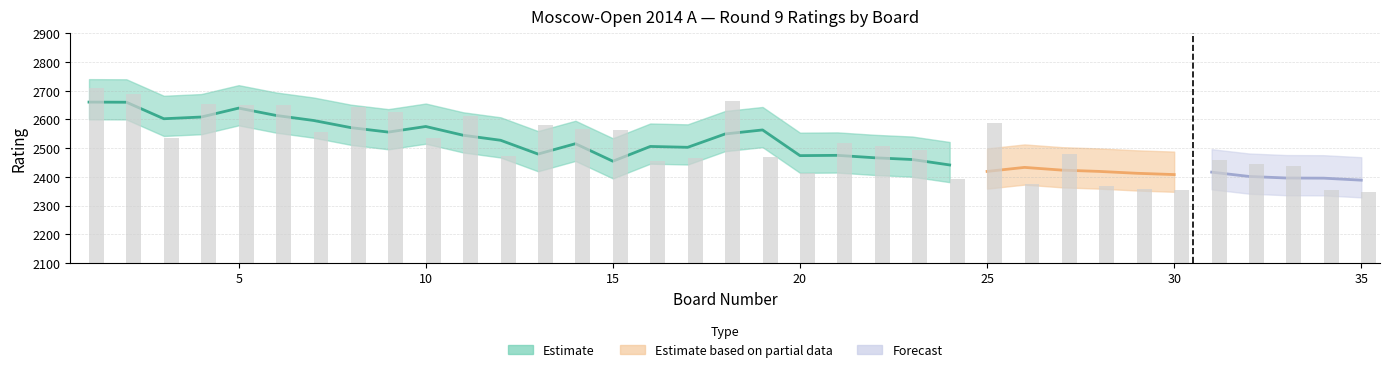

What is the approximate value of White Rating at 35, to the nearest 10?

2350